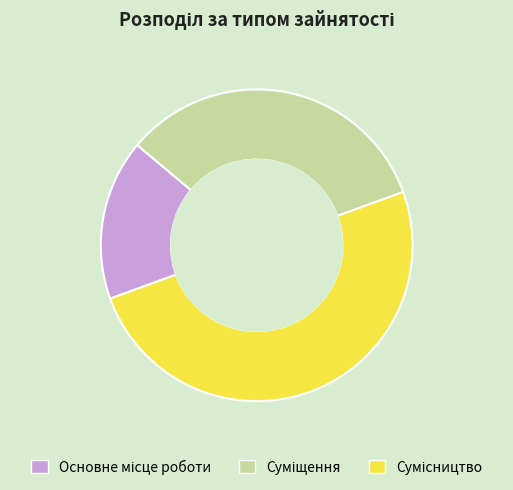

Count the number of slices in the pie.

3